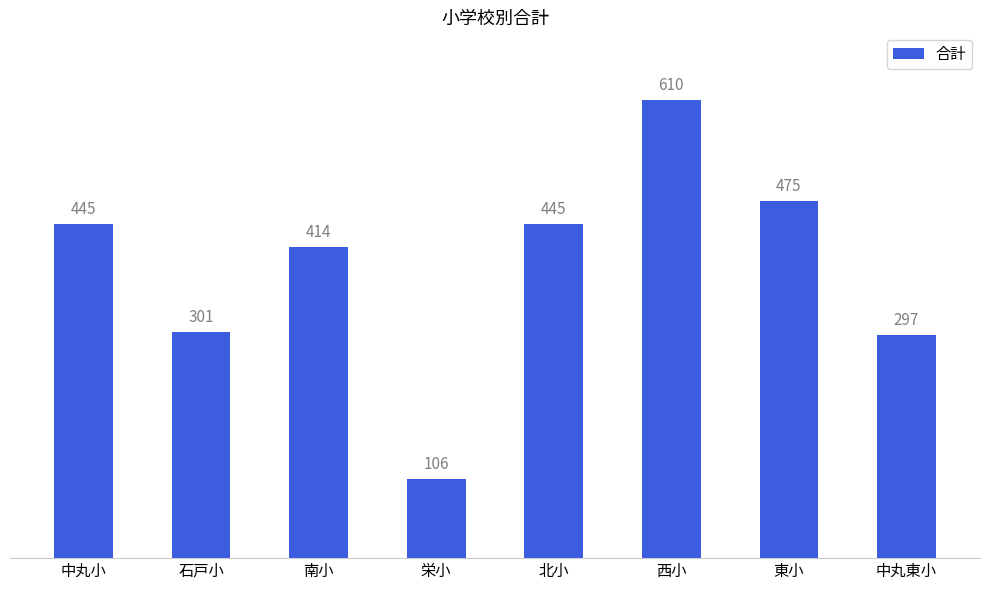

What is the value of the 7th bar from the left?

475